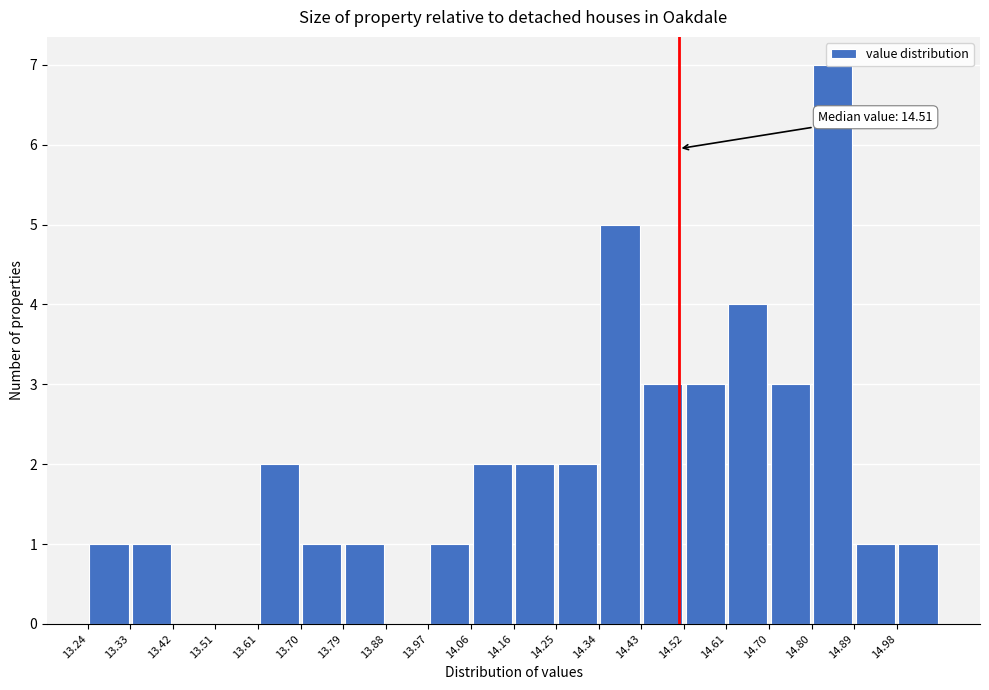

Over which range of the x-axis is the bar tallest?

14.80 to 14.89